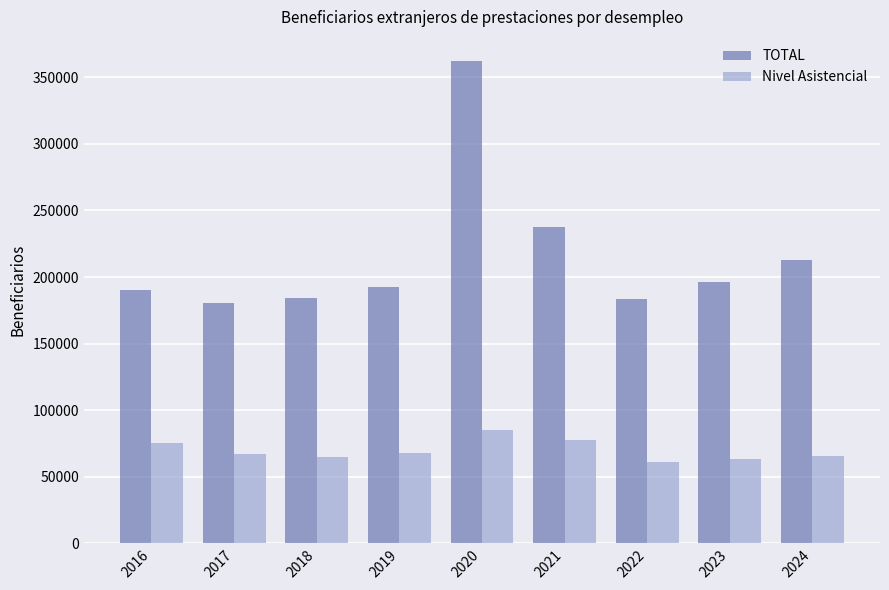

Which series has the widest spread of values?

TOTAL